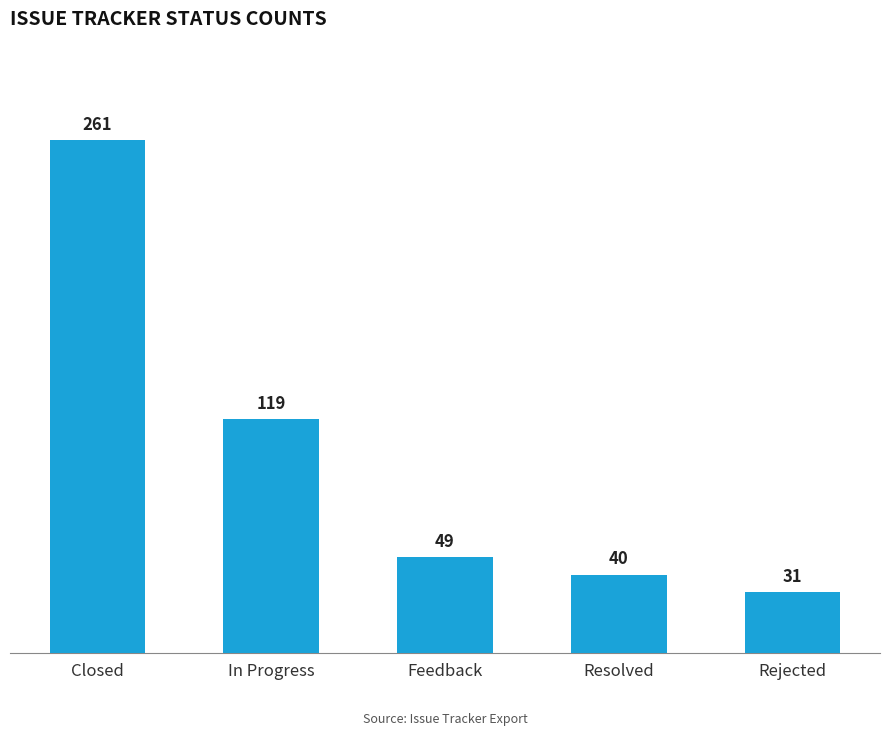

How many categories are shown in the chart?

5